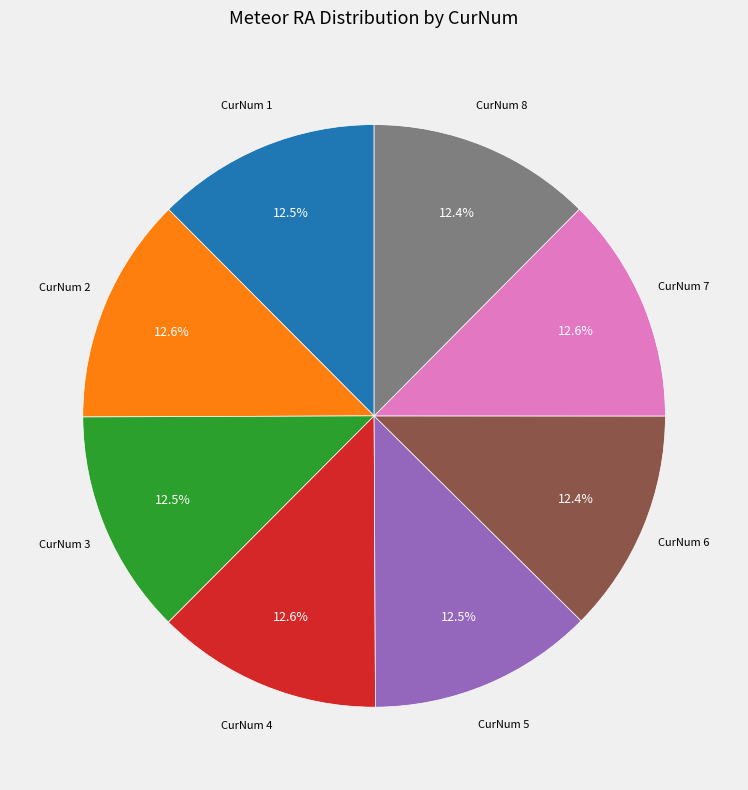

Do CurNum 6 and CurNum 2 together represent more than half of the pie?

No